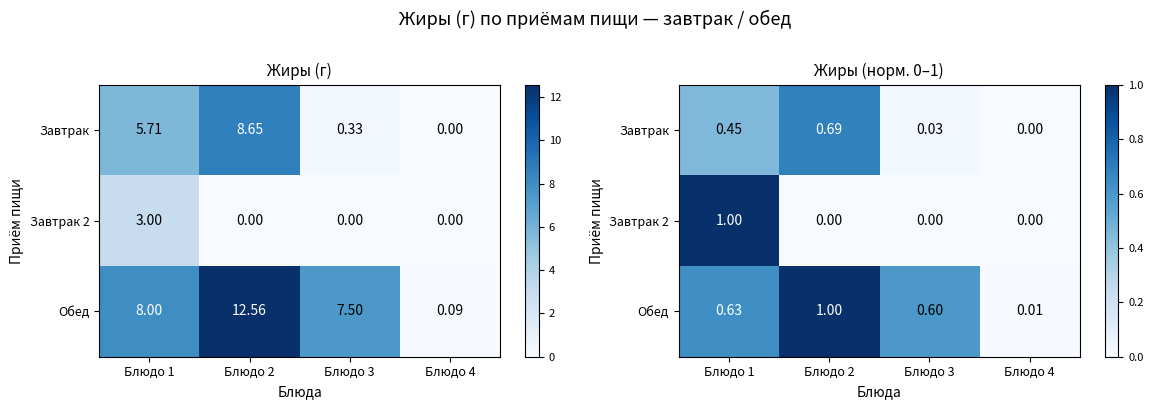

What is the sum of all Обед values?

2.2